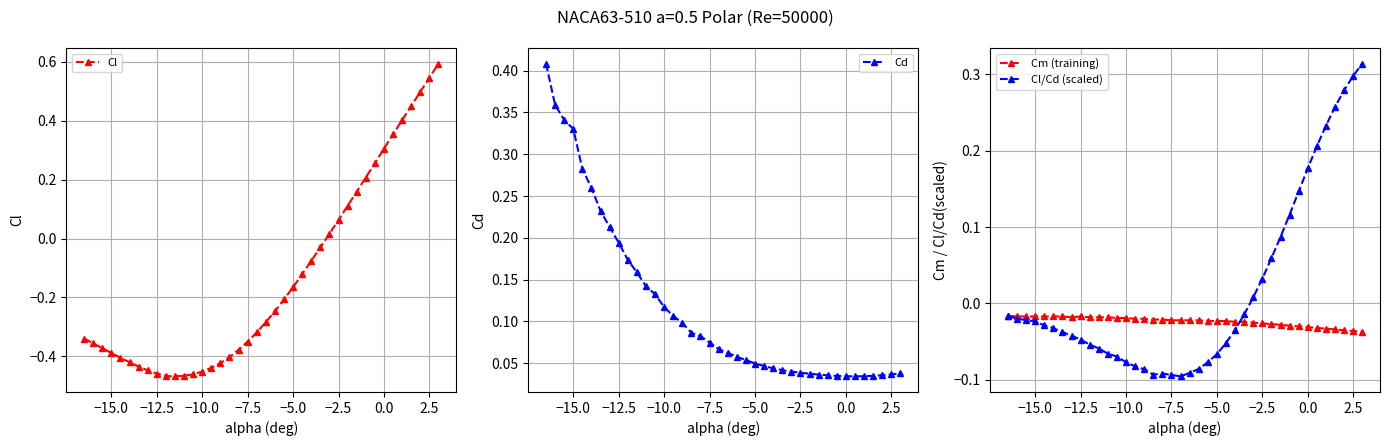

After their last crossing, which series has the higher values: Cl or Cl/Cd (scaled)?

Cl